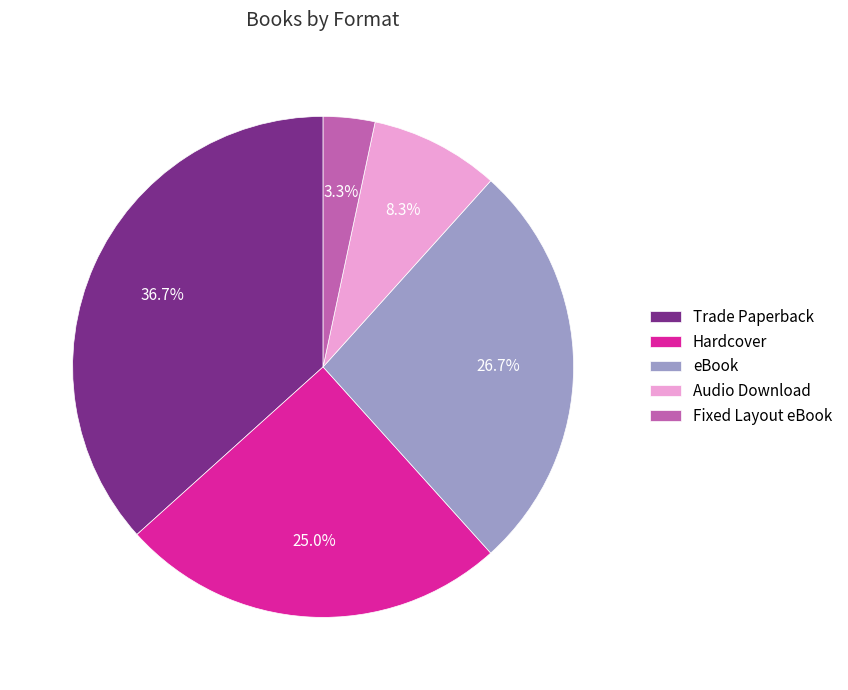

Which category has the biggest portion of the pie?

Trade Paperback